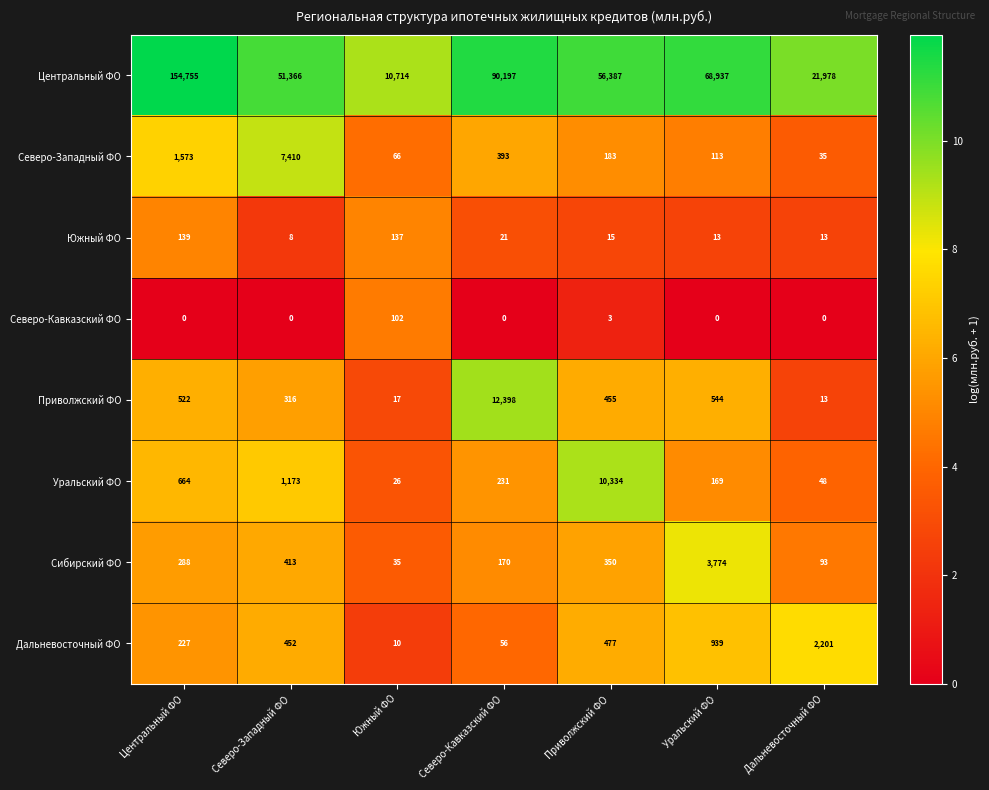

What is the difference between the maximum and minimum values in the Северо-Кавказский ФО series?

102